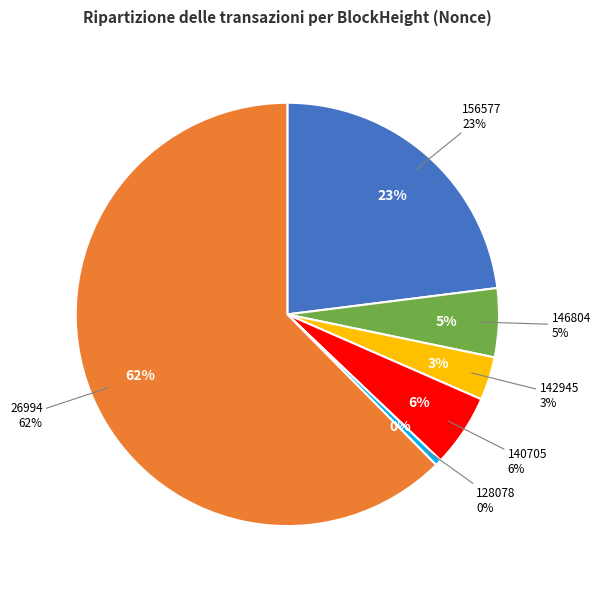

Is there a majority slice in this chart?

Yes